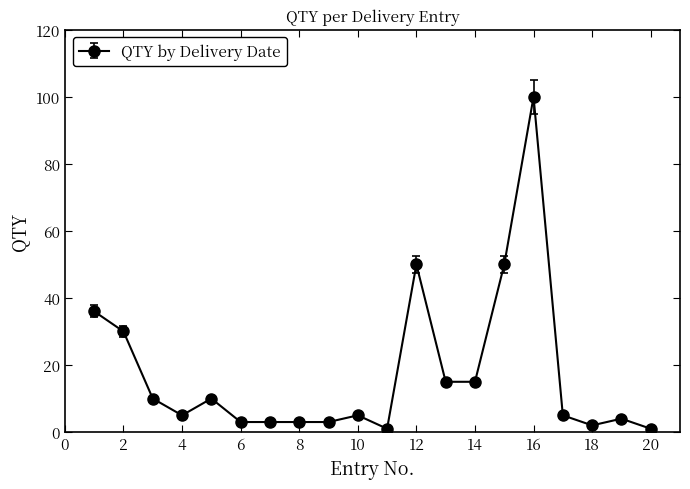

How many lines are shown in the chart?

1